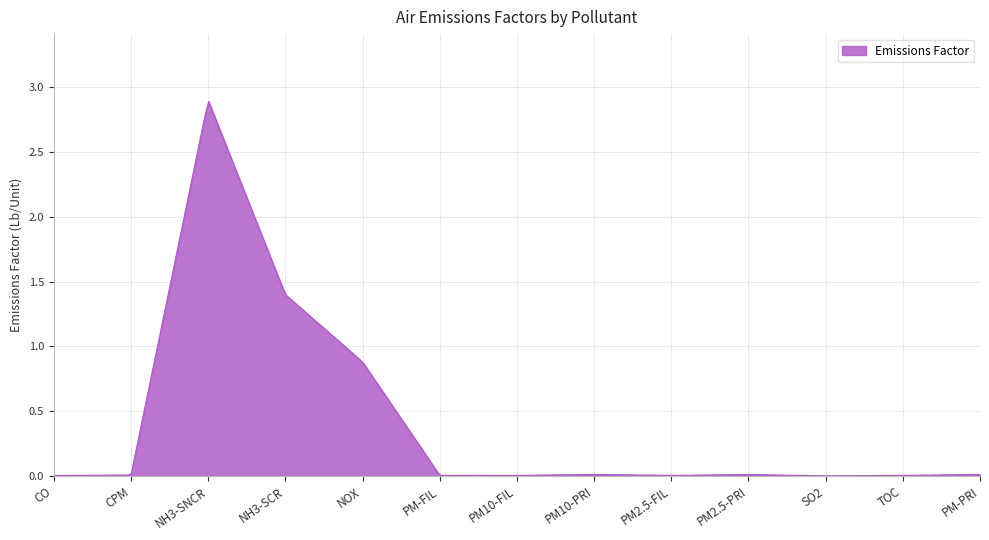

Count the number of categories in the chart.

300